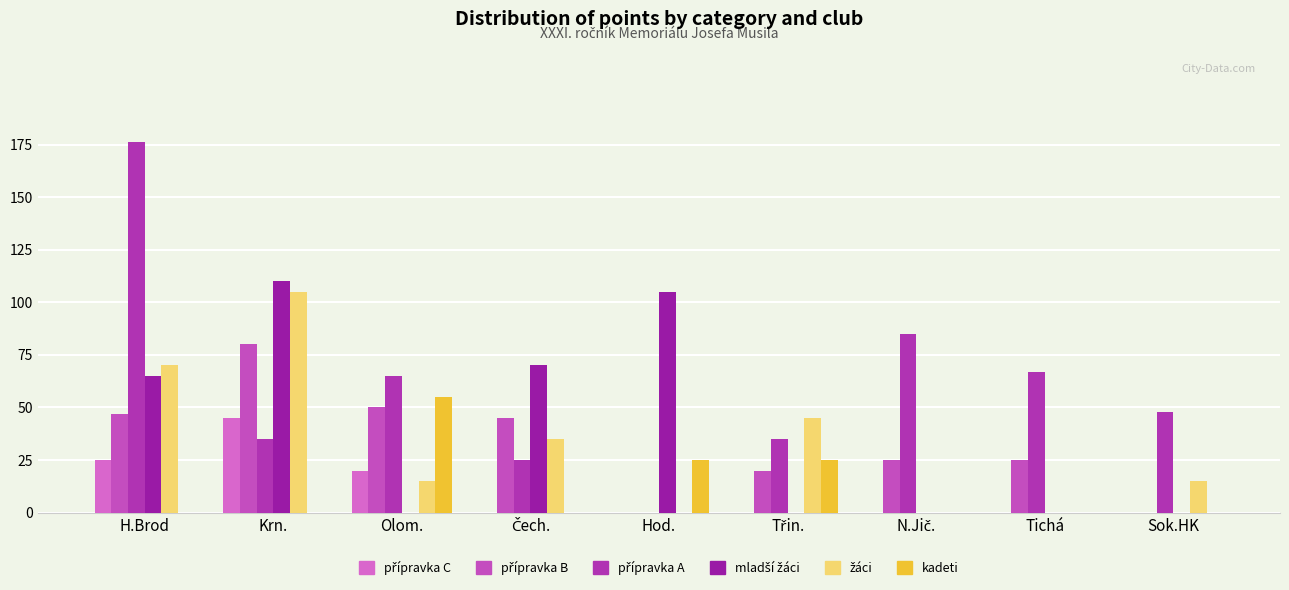

What is the approximate value of mladší žáci at H.Brod?

65